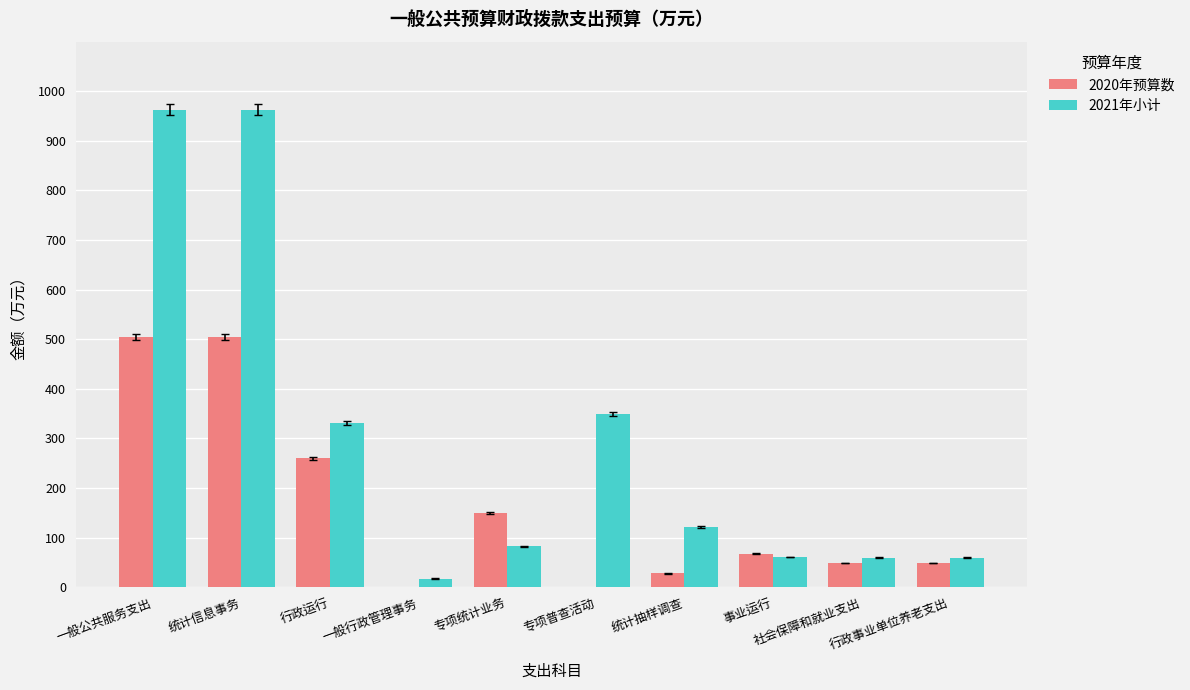

Which series has the largest total across all categories?

2021年小计